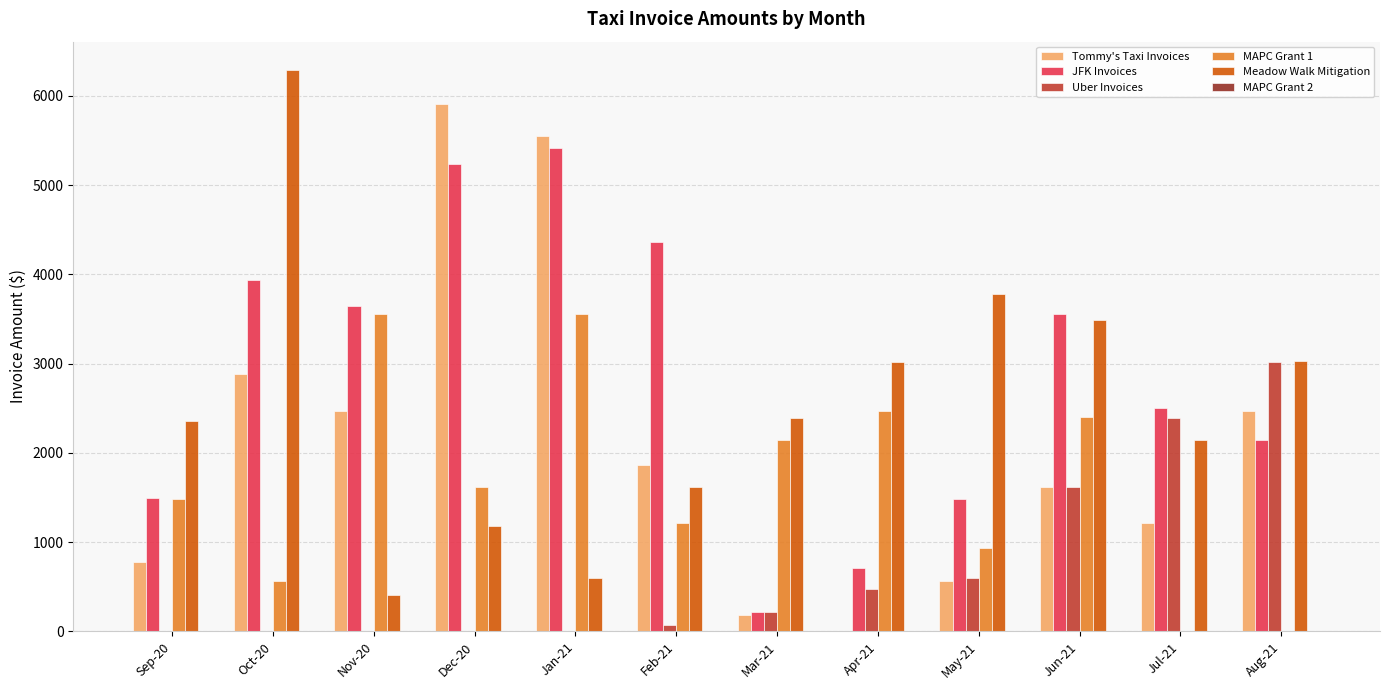

Which series changed the most between Sep-20 and Jun-21?

JFK Invoices